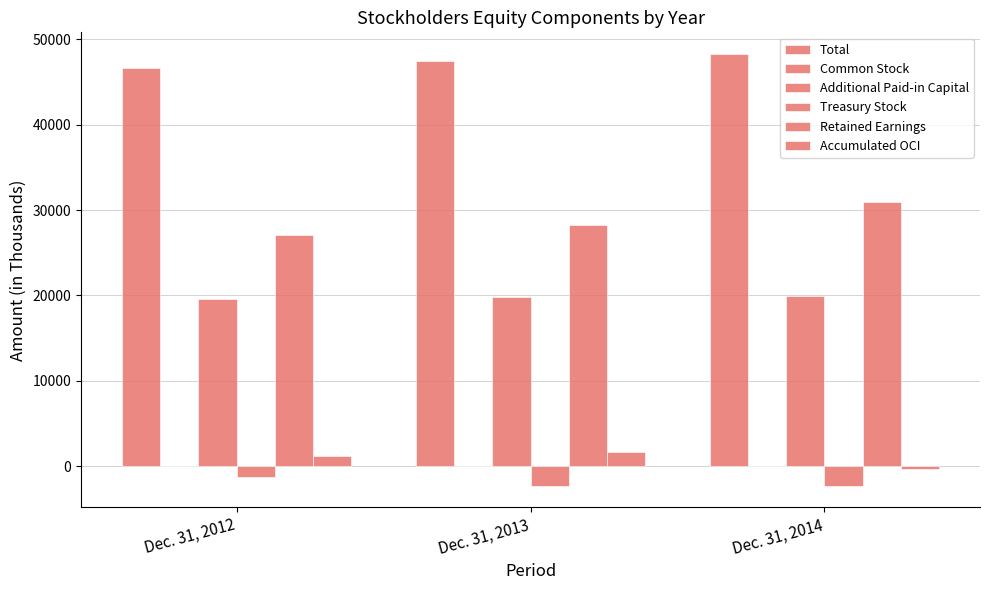

How many series are shown in this chart?

6